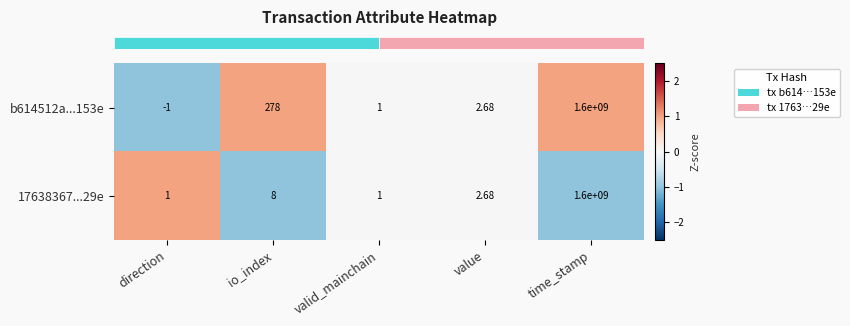

Rank the categories by b614512a...153e value from highest to lowest.

time_stamp, io_index, value, valid_mainchain, direction